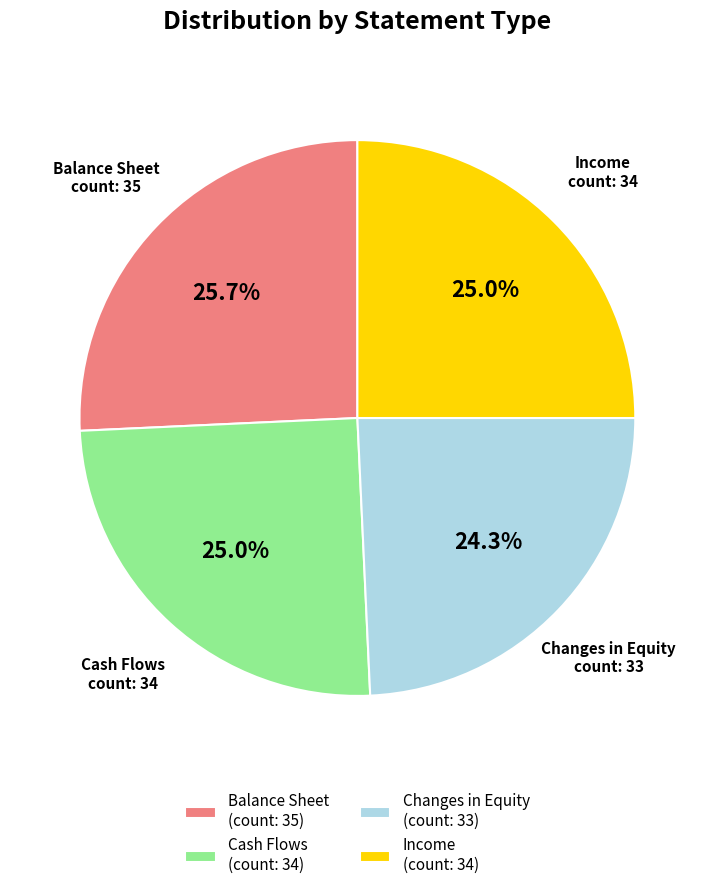

Is there a majority slice in this chart?

No